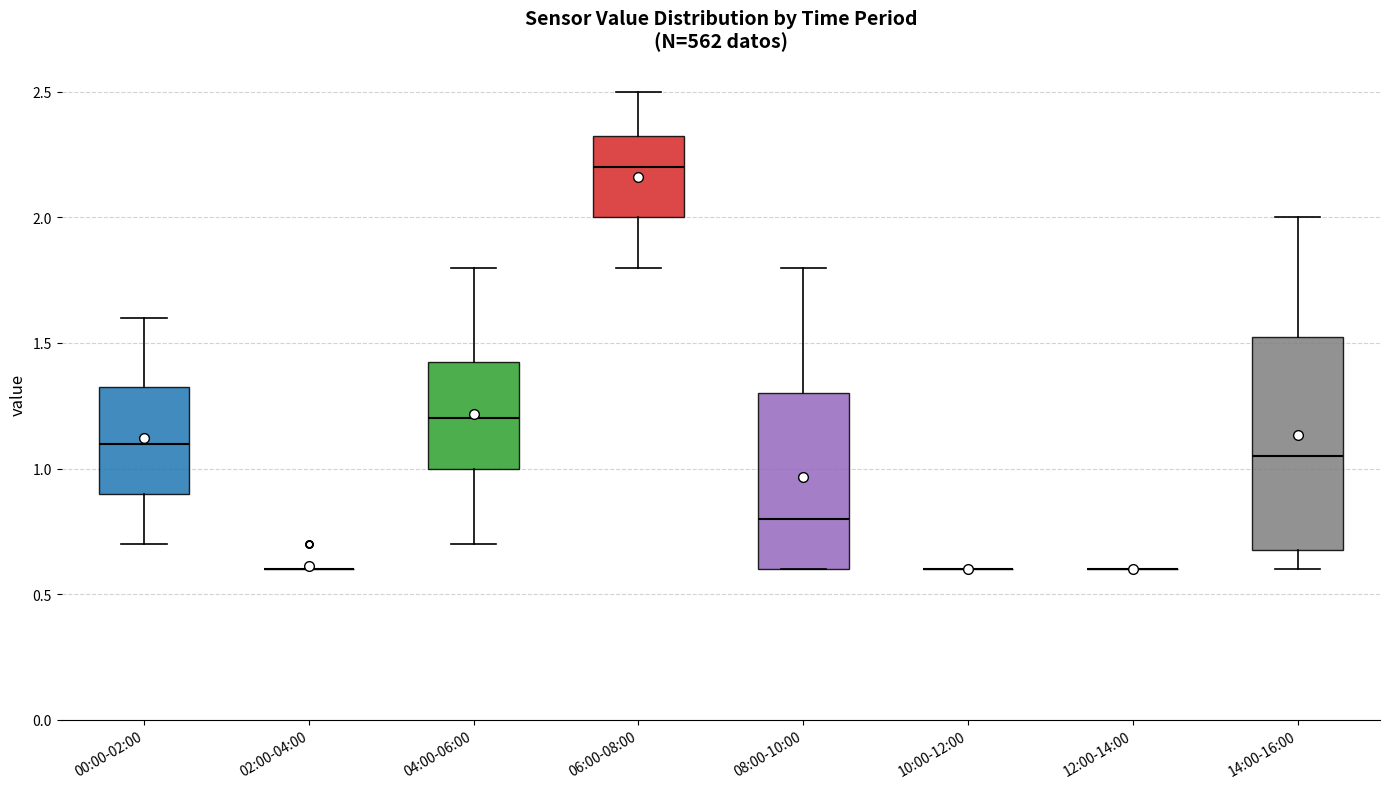

Reading left to right, transcribe this box plot: for each box, give where its median line is, the range the box spans, and where its two whiskers end, as read against the y-axis. The values are not printed on the chart, so give them approximately, as read against the axis.

00:00-02:00: median 1.10, box 0.90 to 1.35, whiskers 0.70 to 1.60
02:00-04:00: box collapsed to a line at 0.60, whiskers 0.60 to 0.60
04:00-06:00: median 1.20, box 1.00 to 1.45, whiskers 0.70 to 1.80
06:00-08:00: median 2.20, box 2.00 to 2.35, whiskers 1.80 to 2.50
08:00-10:00: median 0.80, box 0.60 to 1.30, whiskers 0.60 to 1.80
10:00-12:00: box collapsed to a line at 0.60, whiskers 0.60 to 0.60
12:00-14:00: box collapsed to a line at 0.60, whiskers 0.60 to 0.60
14:00-16:00: median 1.05, box 0.70 to 1.55, whiskers 0.60 to 2.00